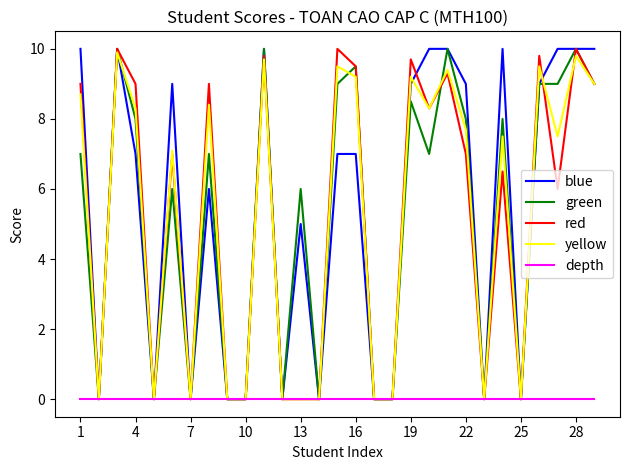

True or false: blue has more than 1 interior local peaks.

True